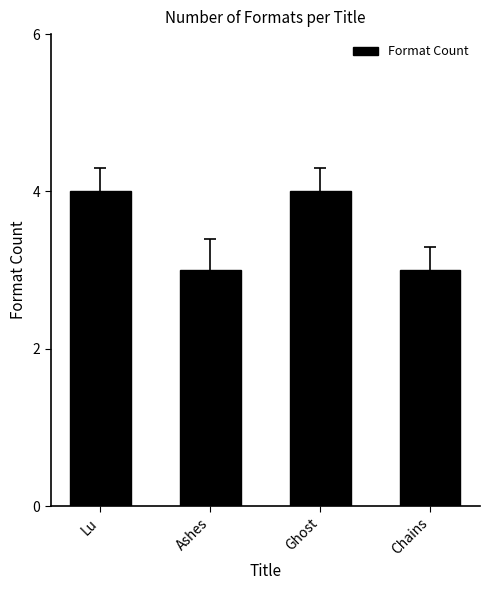

What is the sum of all values?

14